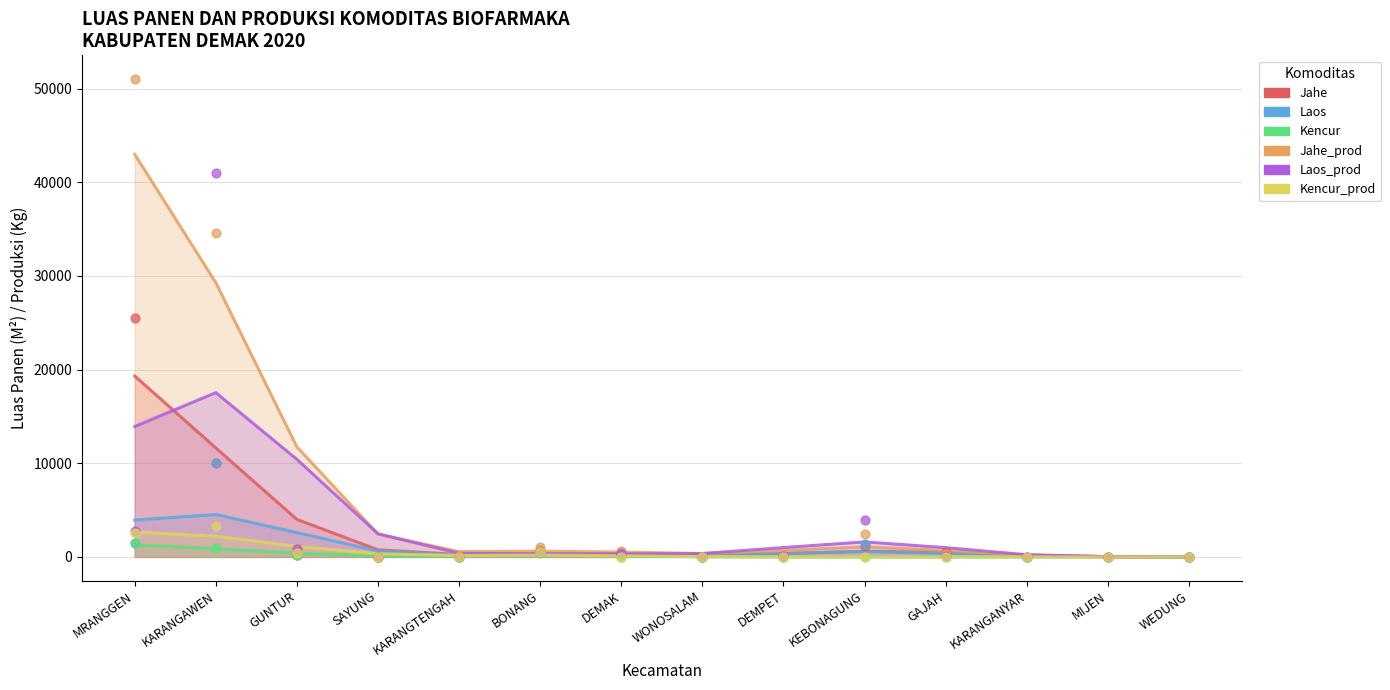

Which series has the widest spread of Y values?

Jahe_prod